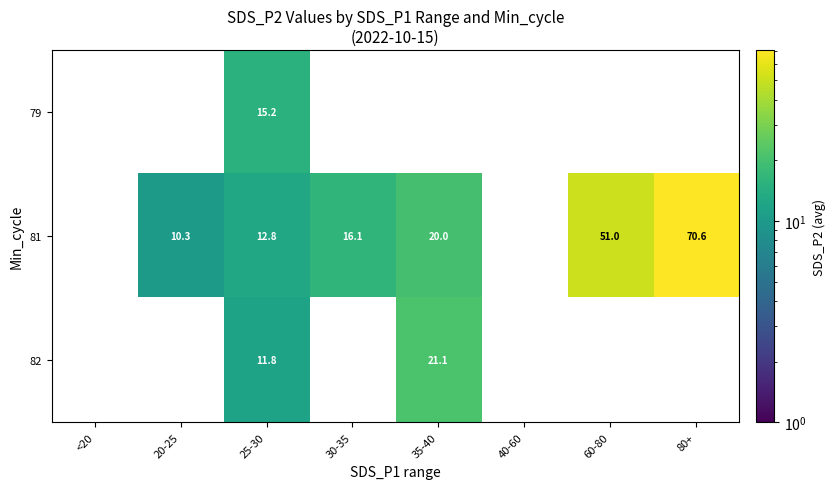

How many data points in 81 are less than 16?

4